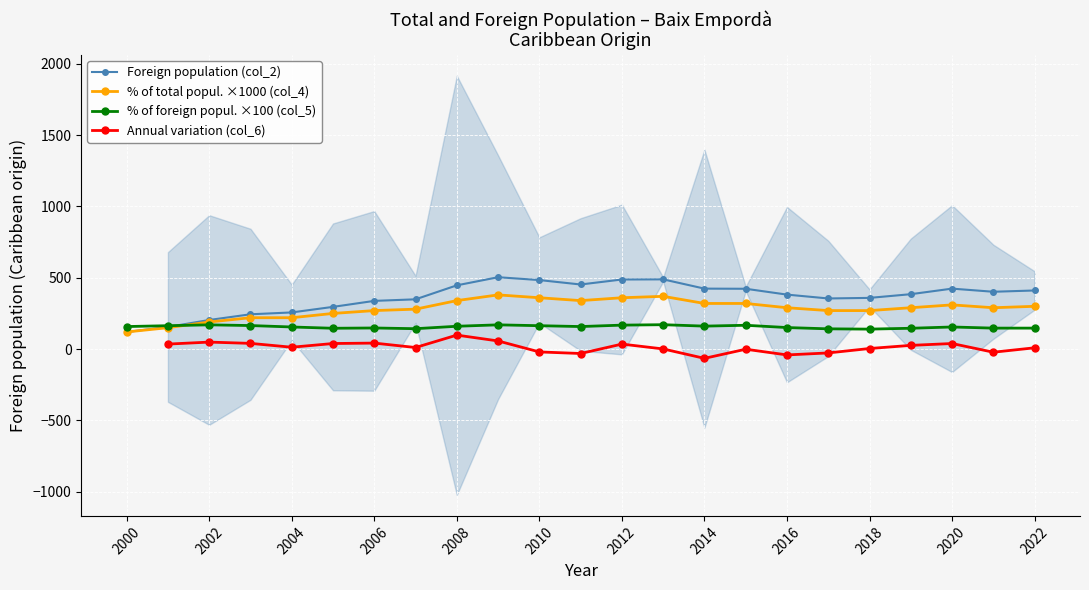

Between 2002 and 2014, which series saw the biggest shift?

Foreign population (col_2)